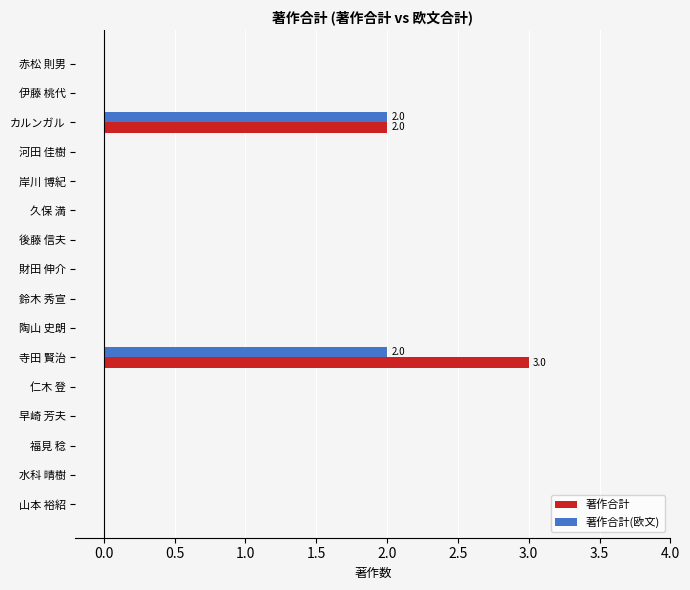

At which category is the sum across all series the highest?

寺田 賢治